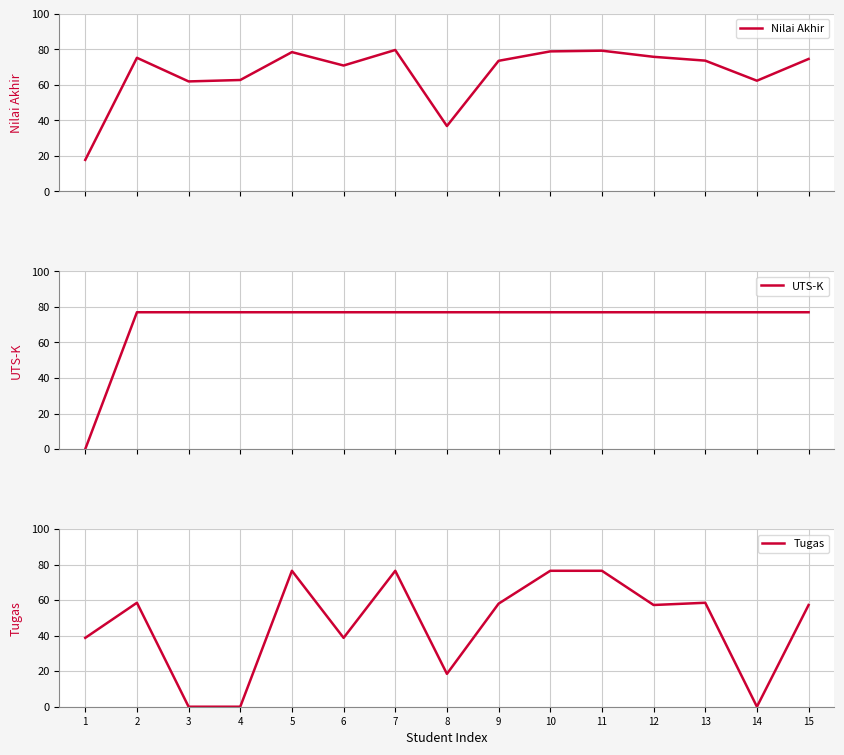

Reading right to left, what are all the values shown in this chart?

Nilai Akhir: 74.5	62.3	73.6	75.8	79.2	78.8	73.5	36.8	79.6	70.8	78.4	62.7	61.9	75.2	17.8
UTS-K: 77.0	77.0	77.0	77.0	77.0	77.0	77.0	77.0	77.0	77.0	77.0	77.0	77.0	77.0	0.0
Tugas: 57.2	0.0	58.5	57.2	76.5	76.5	58.0	18.5	76.5	38.8	76.5	0.0	0.0	58.5	38.8